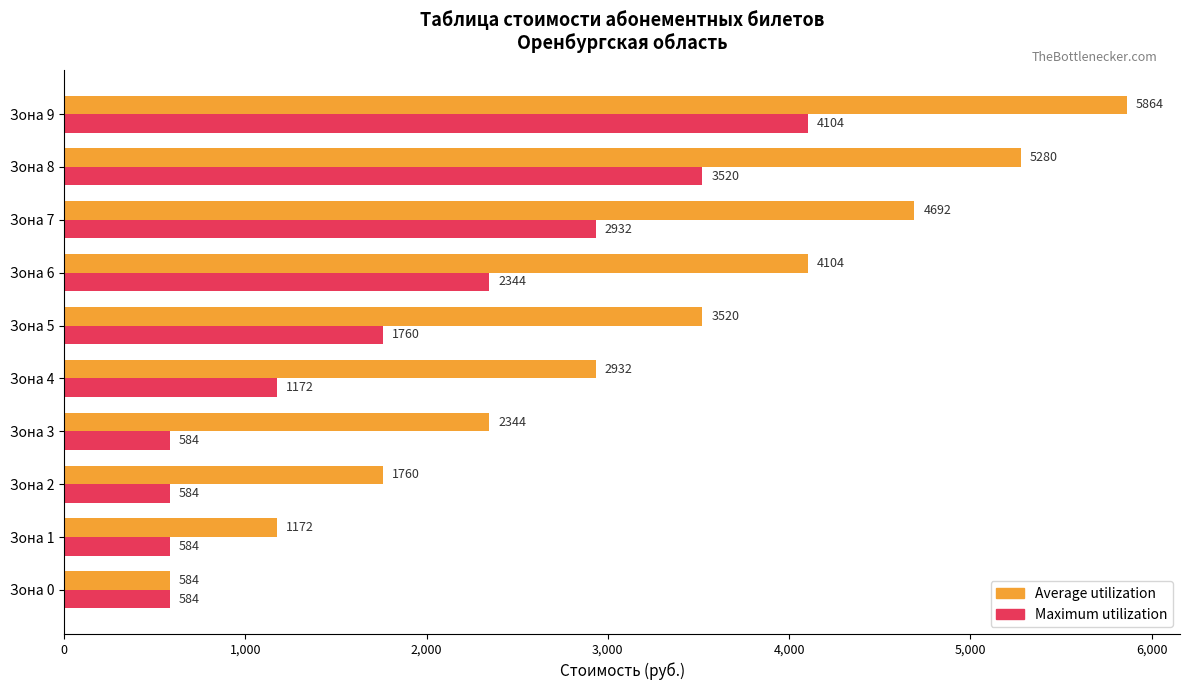

The value of Maximum utilization at Зона 3 is 584. True or false?

True